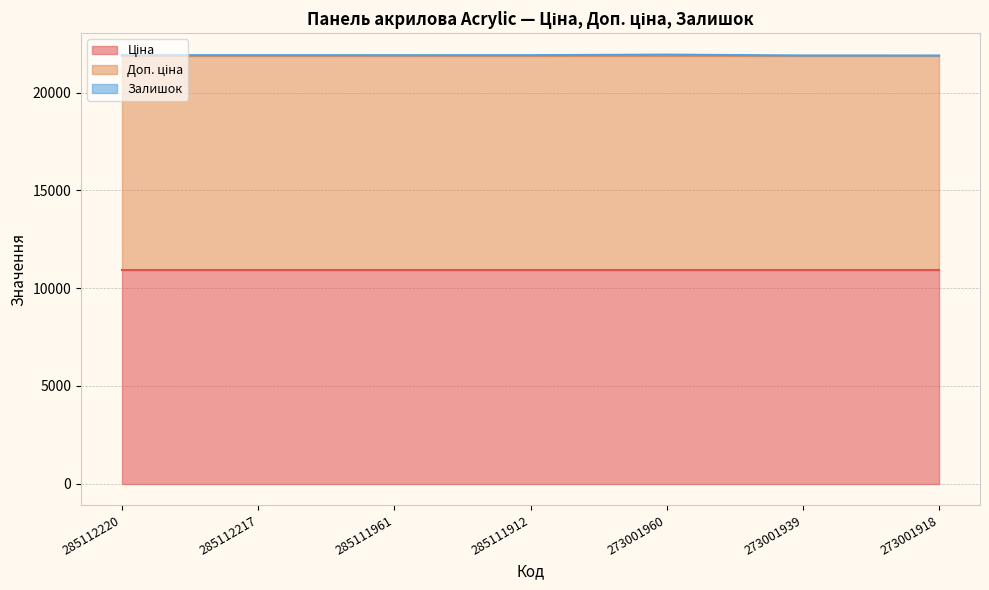

Which series has the largest total across all categories?

Ціна